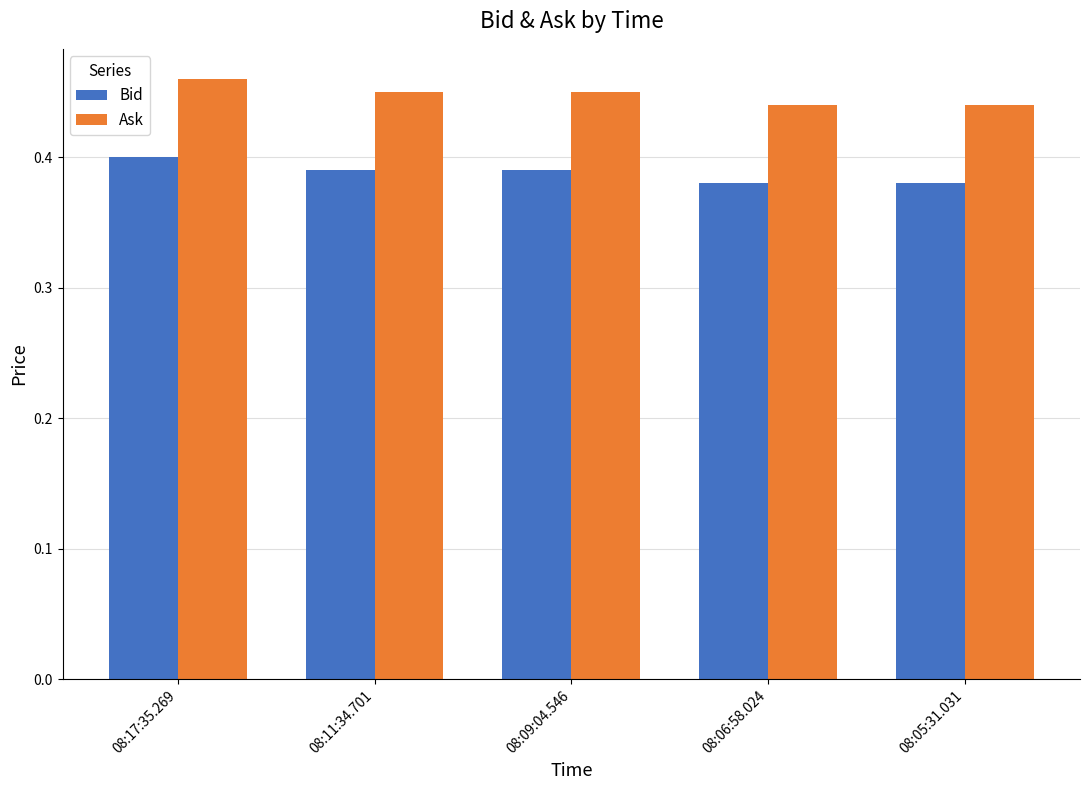

Is the value of Ask at 08:11:34.701 greater than the value of Bid at 08:06:58.024?

Yes